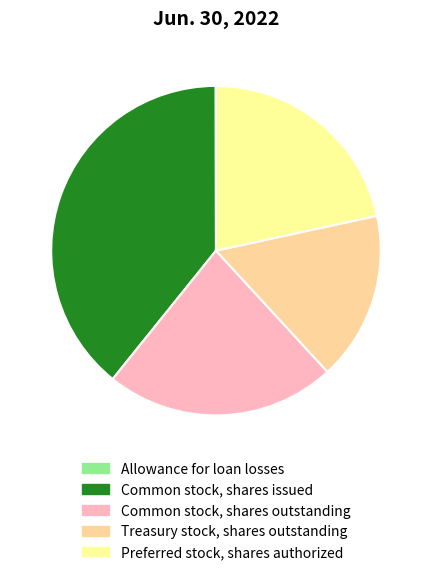

Is there a majority slice in this chart?

No